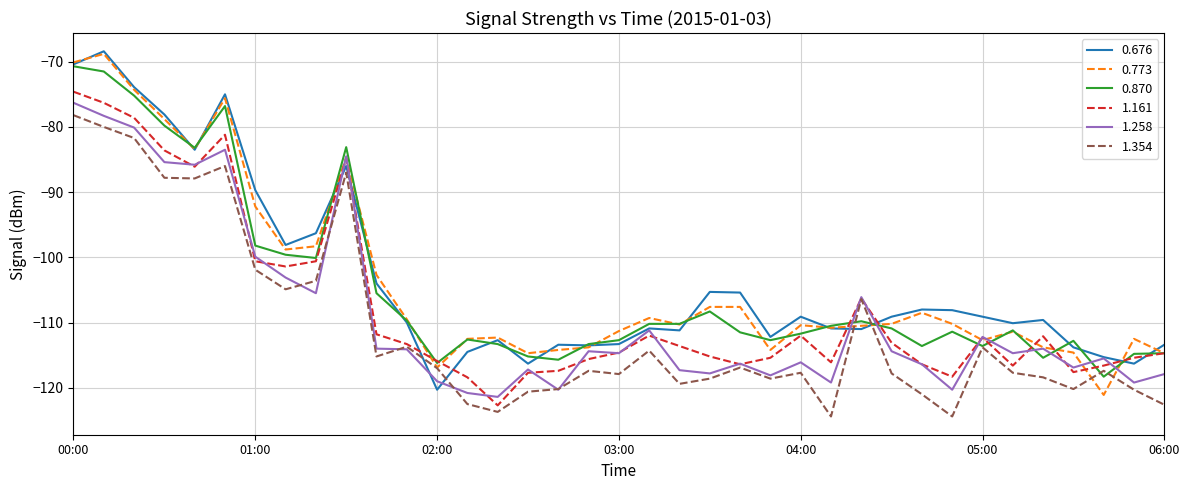

What is the difference between the second highest and second lowest values in the 0.870 series?

44.7